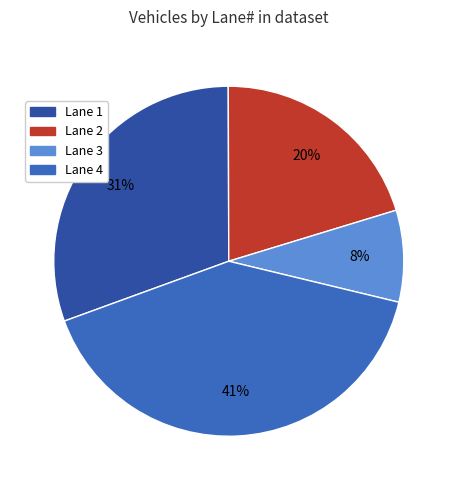

What is the largest slice in the pie chart?

Lane 4